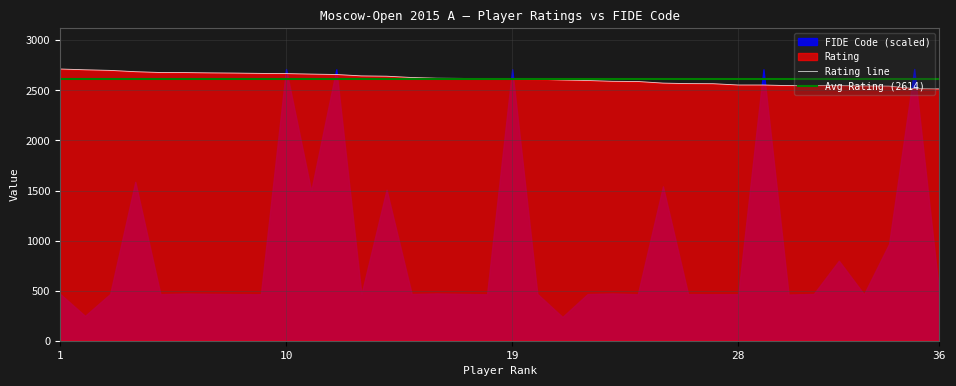

What is the value of the 2nd point from the left?

2706